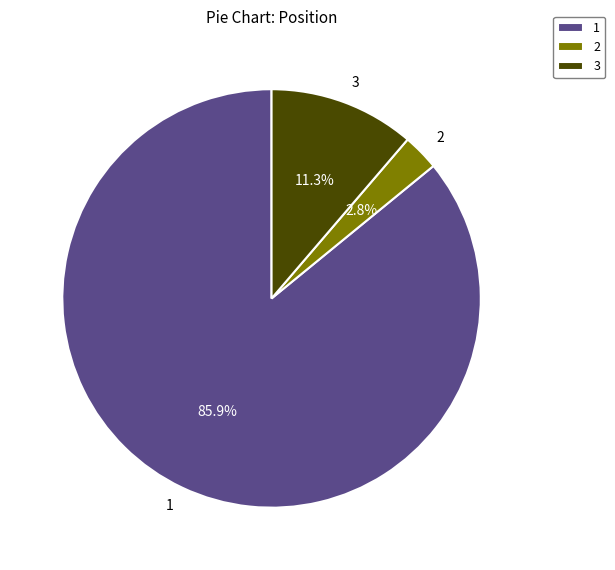

The 1 slice represents 86% of the pie. True or false?

True